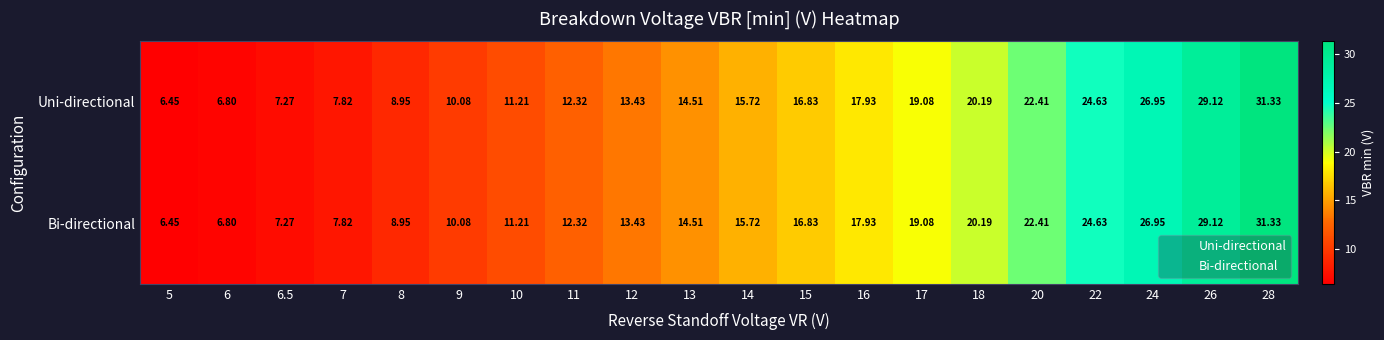

Reading right to left, what are all the values shown in this chart?

Uni-directional: 28=31.3	26=29.1	24=26.9	22=24.6	20=22.4	18=20.2	17=19.1	16=17.9	15=16.8	14=15.7	13=14.5	12=13.4	11=12.3	10=11.2	9=10.1	8=8.9	7=7.8	6.5=7.3	6=6.8	5=6.5
Bi-directional: 28=31.3	26=29.1	24=26.9	22=24.6	20=22.4	18=20.2	17=19.1	16=17.9	15=16.8	14=15.7	13=14.5	12=13.4	11=12.3	10=11.2	9=10.1	8=8.9	7=7.8	6.5=7.3	6=6.8	5=6.5